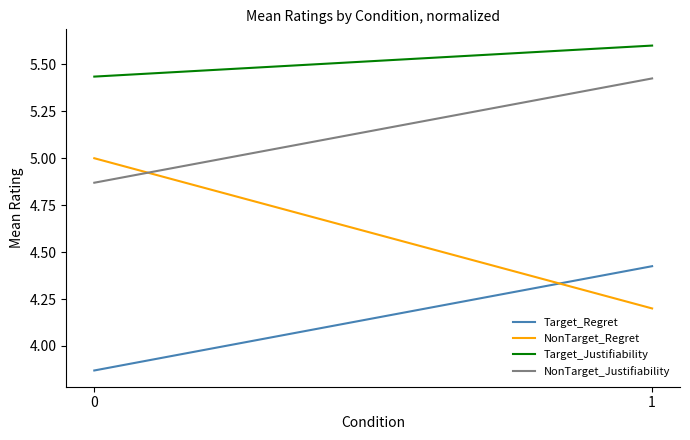

What is the spread (max minus min) of values at 0?

1.6